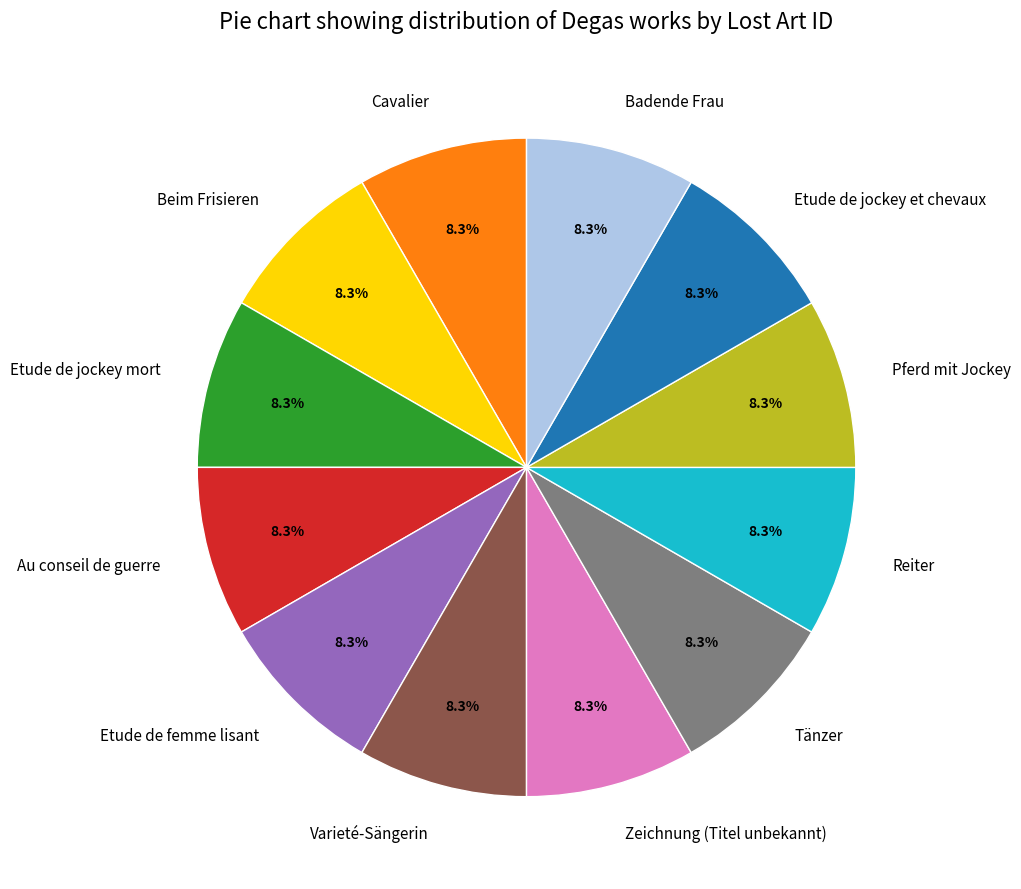

How much of the chart is everything except Etude de jockey mort?

91.7%